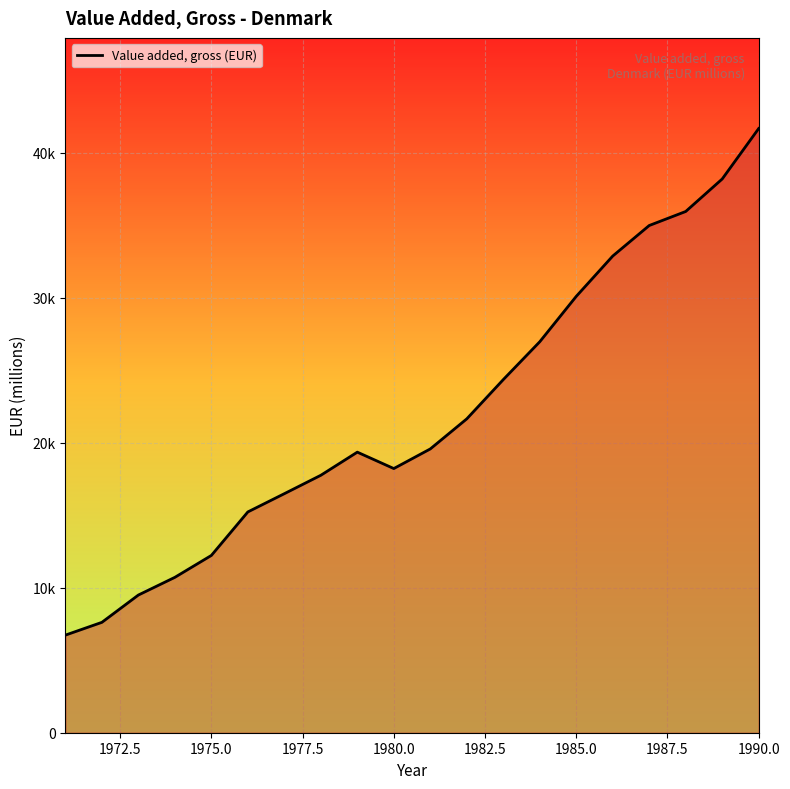

Does the chart display data point markers on the line(s)?

No